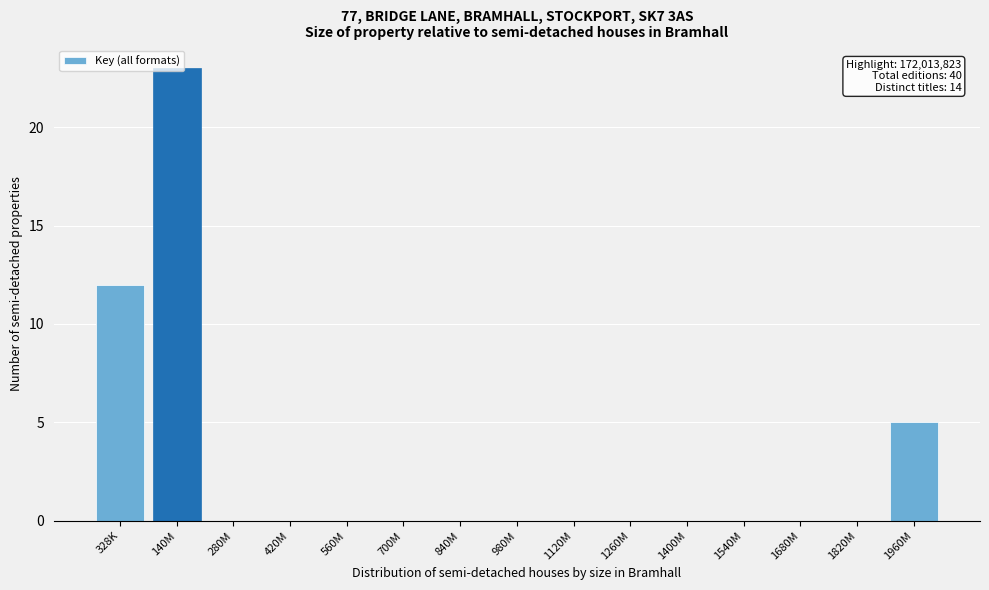

What value does the data have at 328K?

12